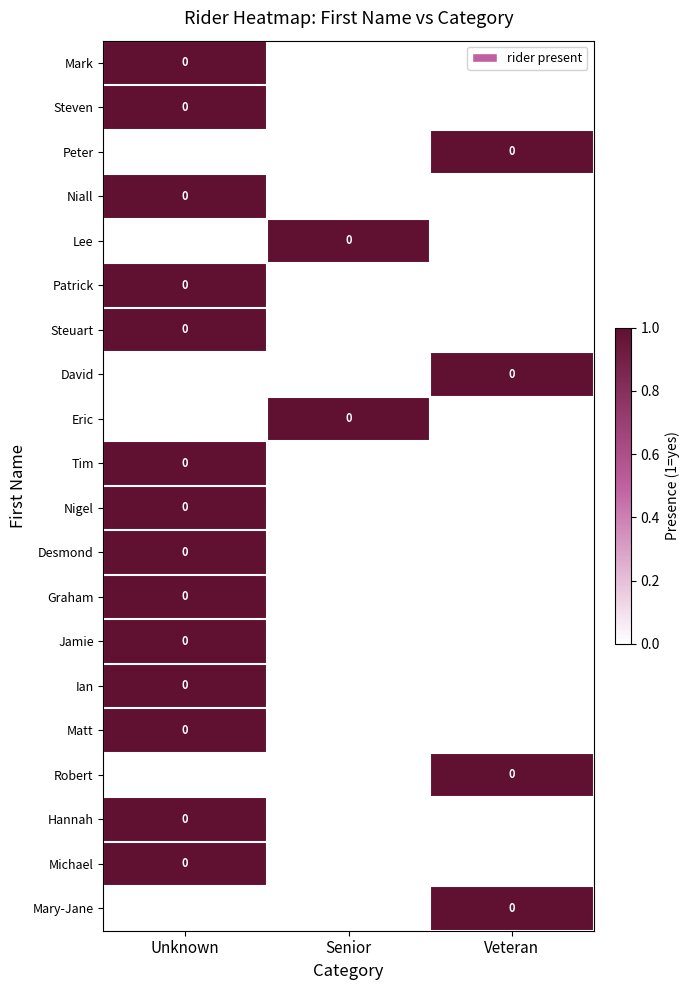

Which has a higher value, Senior or Unknown?

Unknown